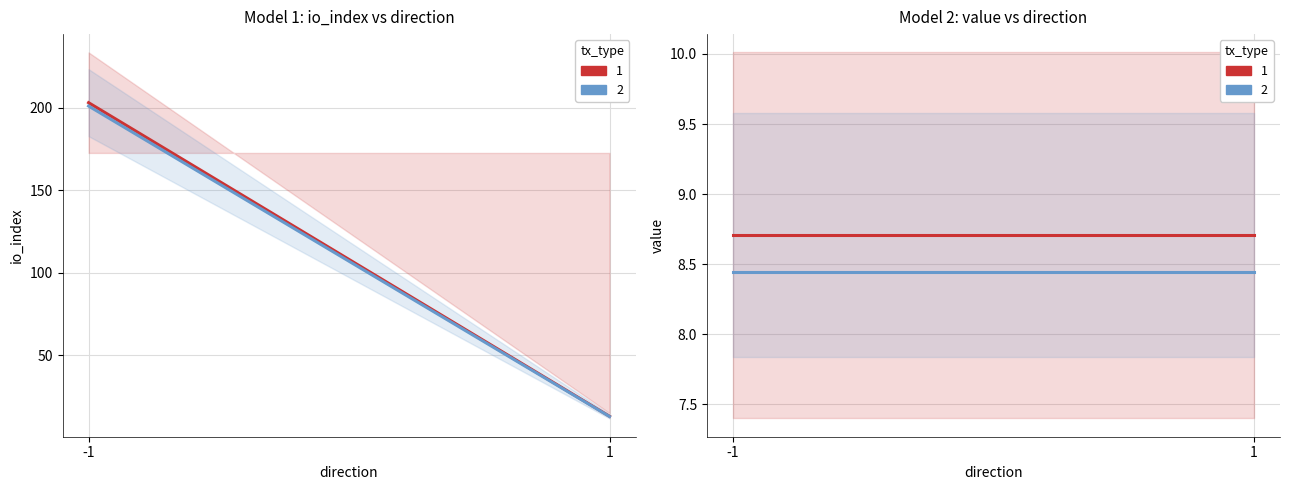

What is the value of the io_index point at the 1st from the left?

203.0